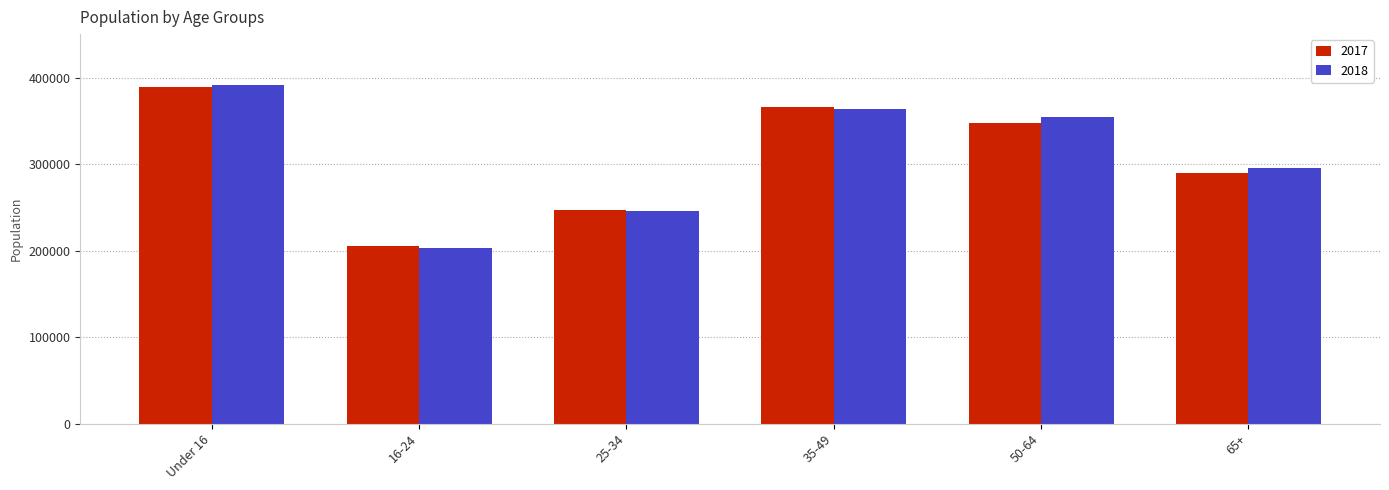

Where is 2017 nearest to the value 297500?

65+